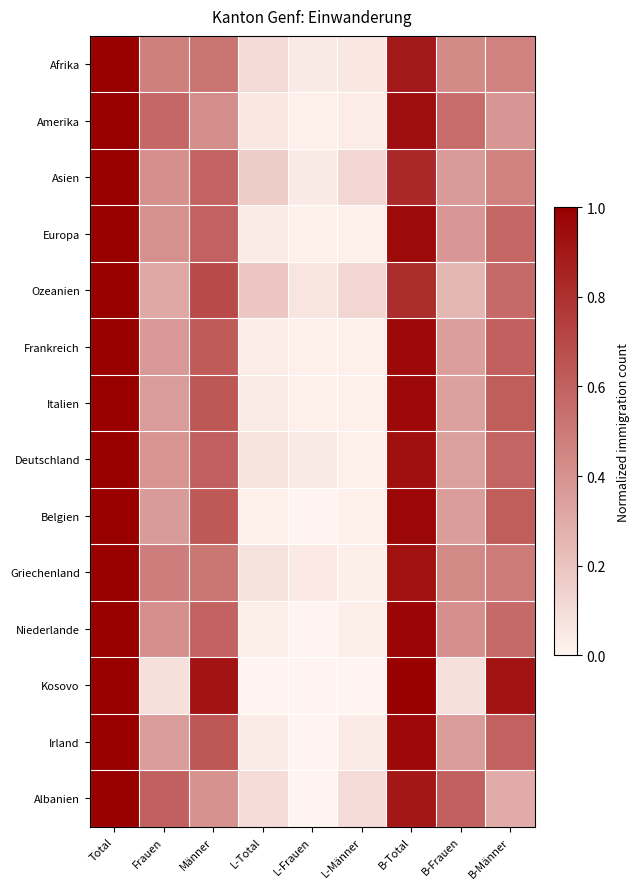

Reading left to right, transcribe all the data shown in this chart.

Afrika: Total=1.0	Frauen=0.5	Männer=0.5	L-Total=0.1	L-Frauen=0.0	L-Männer=0.1	B-Total=0.9	B-Frauen=0.4	B-Männer=0.5
Amerika: Total=1.0	Frauen=0.6	Männer=0.4	L-Total=0.1	L-Frauen=0.0	L-Männer=0.0	B-Total=0.9	B-Frauen=0.6	B-Männer=0.4
Asien: Total=1.0	Frauen=0.4	Männer=0.6	L-Total=0.2	L-Frauen=0.0	L-Männer=0.1	B-Total=0.8	B-Frauen=0.4	B-Männer=0.5
Europa: Total=1.0	Frauen=0.4	Männer=0.6	L-Total=0.0	L-Frauen=0.0	L-Männer=0.0	B-Total=1.0	B-Frauen=0.4	B-Männer=0.6
Ozeanien: Total=1.0	Frauen=0.3	Männer=0.7	L-Total=0.2	L-Frauen=0.1	L-Männer=0.1	B-Total=0.8	B-Frauen=0.2	B-Männer=0.6
Frankreich: Total=1.0	Frauen=0.4	Männer=0.6	L-Total=0.0	L-Frauen=0.0	L-Männer=0.0	B-Total=1.0	B-Frauen=0.4	B-Männer=0.6
Italien: Total=1.0	Frauen=0.4	Männer=0.6	L-Total=0.0	L-Frauen=0.0	L-Männer=0.0	B-Total=1.0	B-Frauen=0.3	B-Männer=0.6
Deutschland: Total=1.0	Frauen=0.4	Männer=0.6	L-Total=0.1	L-Frauen=0.0	L-Männer=0.0	B-Total=0.9	B-Frauen=0.3	B-Männer=0.6
Belgien: Total=1.0	Frauen=0.4	Männer=0.6	L-Total=0.0	L-Frauen=0.0	L-Männer=0.0	B-Total=1.0	B-Frauen=0.4	B-Männer=0.6
Griechenland: Total=1.0	Frauen=0.5	Männer=0.5	L-Total=0.1	L-Frauen=0.0	L-Männer=0.0	B-Total=0.9	B-Frauen=0.4	B-Männer=0.5
Niederlande: Total=1.0	Frauen=0.4	Männer=0.6	L-Total=0.0	L-Frauen=0.0	L-Männer=0.0	B-Total=1.0	B-Frauen=0.4	B-Männer=0.6
Kosovo: Total=1.0	Frauen=0.1	Männer=0.9	L-Total=0.0	L-Frauen=0.0	L-Männer=0.0	B-Total=1.0	B-Frauen=0.1	B-Männer=0.9
Irland: Total=1.0	Frauen=0.4	Männer=0.6	L-Total=0.0	L-Frauen=0.0	L-Männer=0.0	B-Total=1.0	B-Frauen=0.4	B-Männer=0.6
Albanien: Total=1.0	Frauen=0.6	Männer=0.4	L-Total=0.1	L-Frauen=0.0	L-Männer=0.1	B-Total=0.9	B-Frauen=0.6	B-Männer=0.3